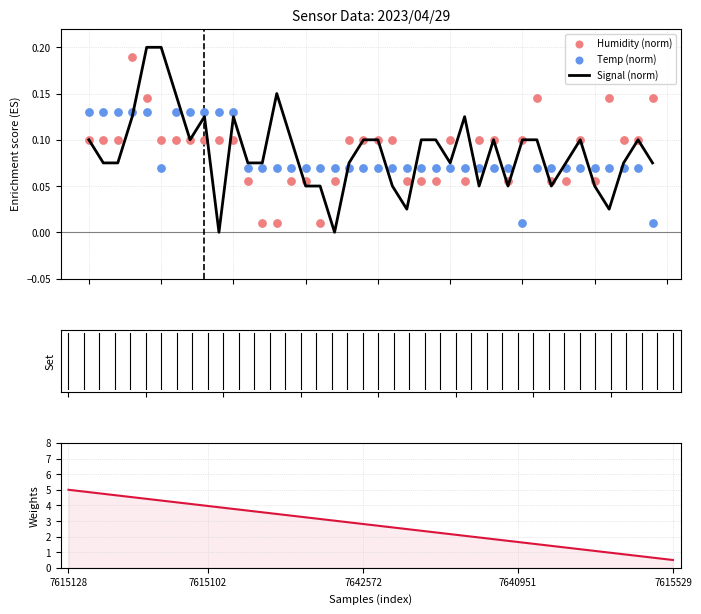

Which series contains the highest Y value?

Weights